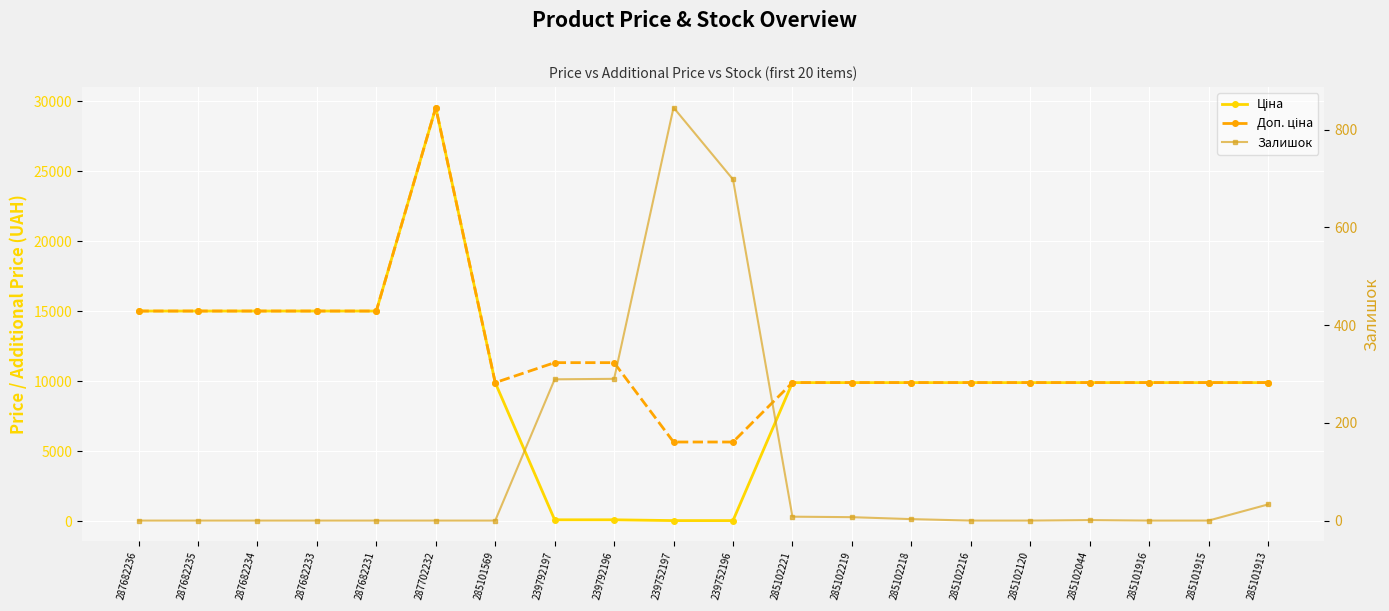

List the series in order of their peak value, highest first.

Ціна, Доп. ціна, Залишок